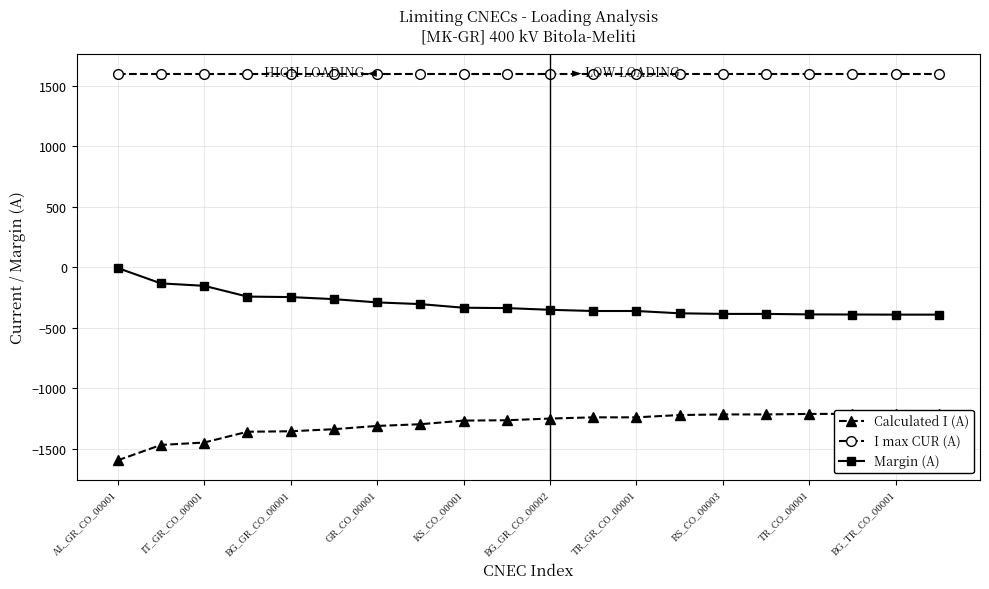

Count the number of data series in this chart.

3